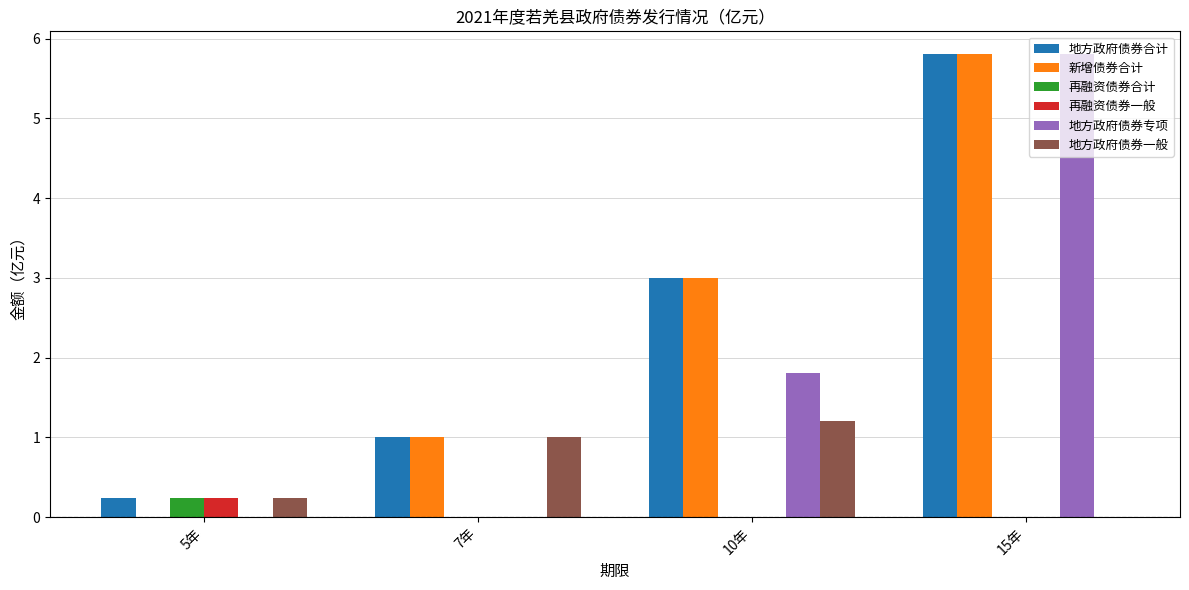

Which series changed the most between 5年 and 7年?

新增债券合计